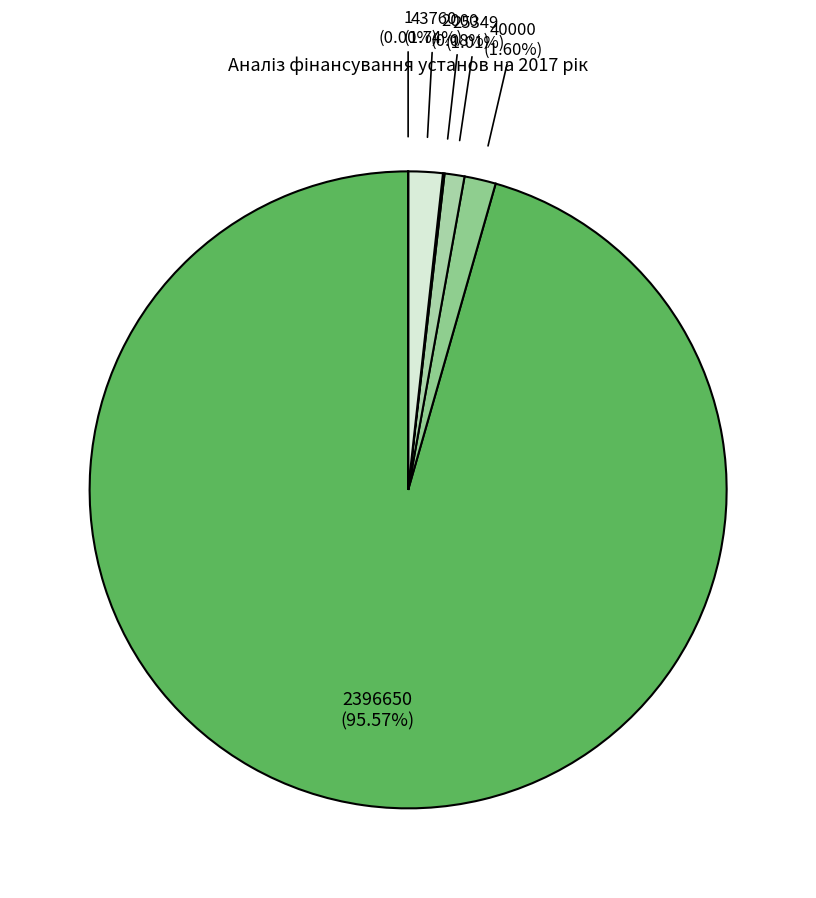

To the nearest percent, what is the difference between the largest and smallest slice percentages?

96%